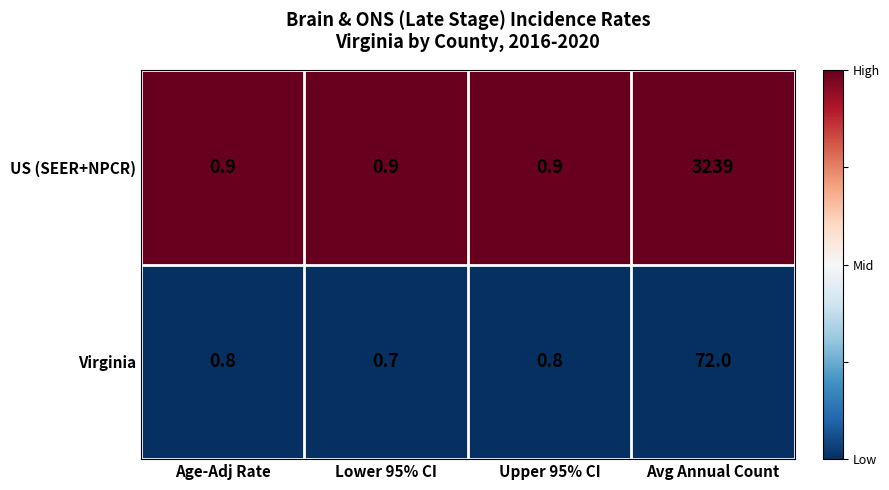

What is the spread (max minus min) of values at Lower 95% CI?

0.2